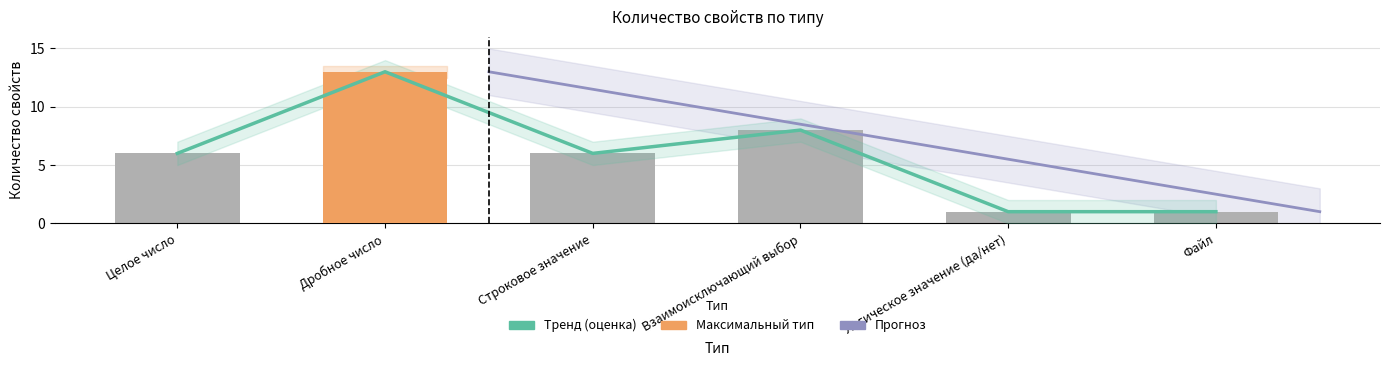

What is the label of the 2nd bar from the right?

Логическое значение (да/нет)